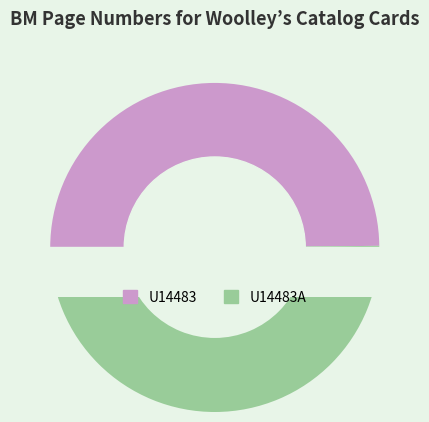

Is the sum of U14483 and U14483A greater than half?

Yes